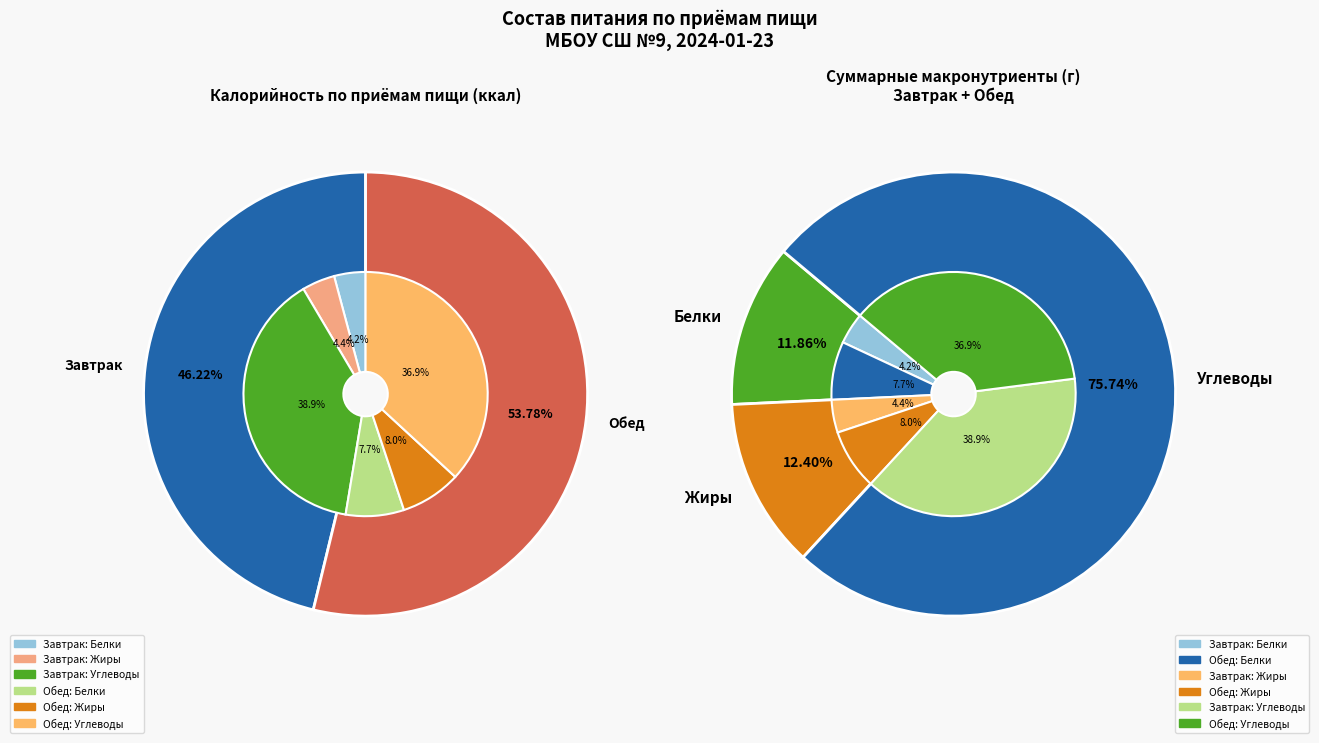

True or false: 1 accounts for 60% of the total.

False